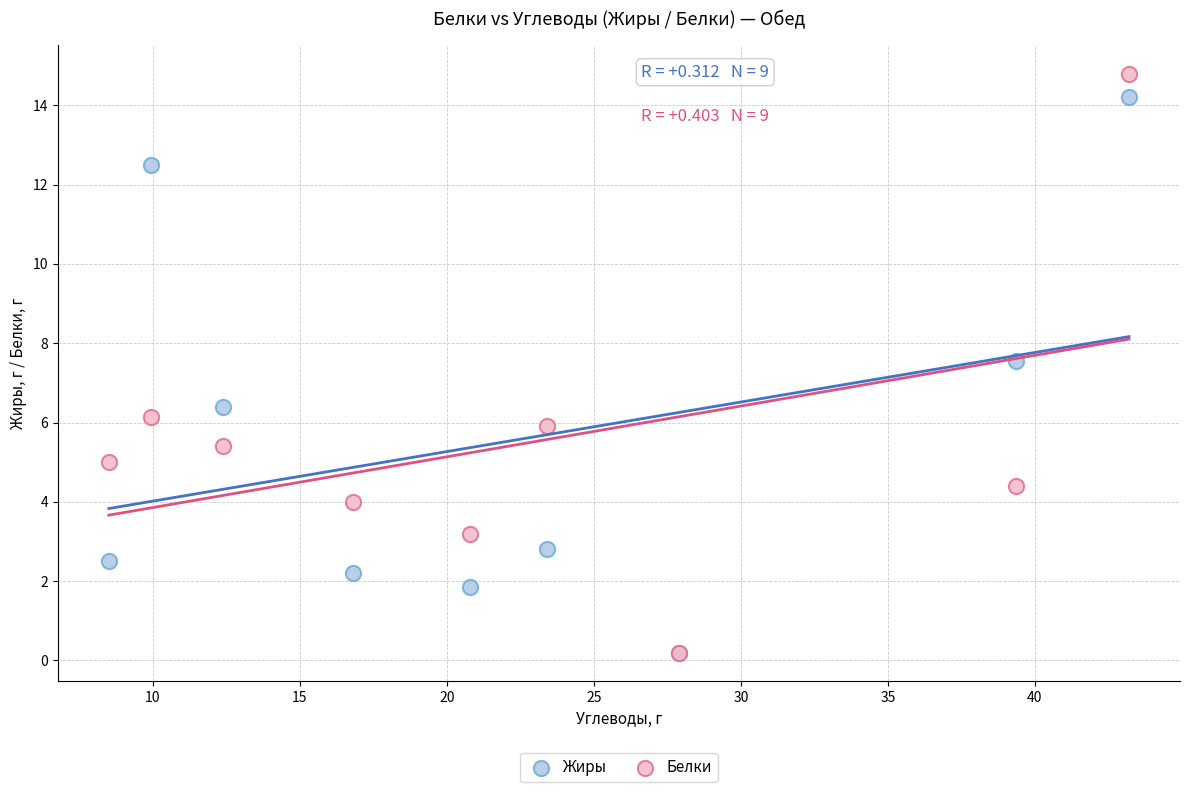

What are all the series names shown in the legend?

Жиры, Белки